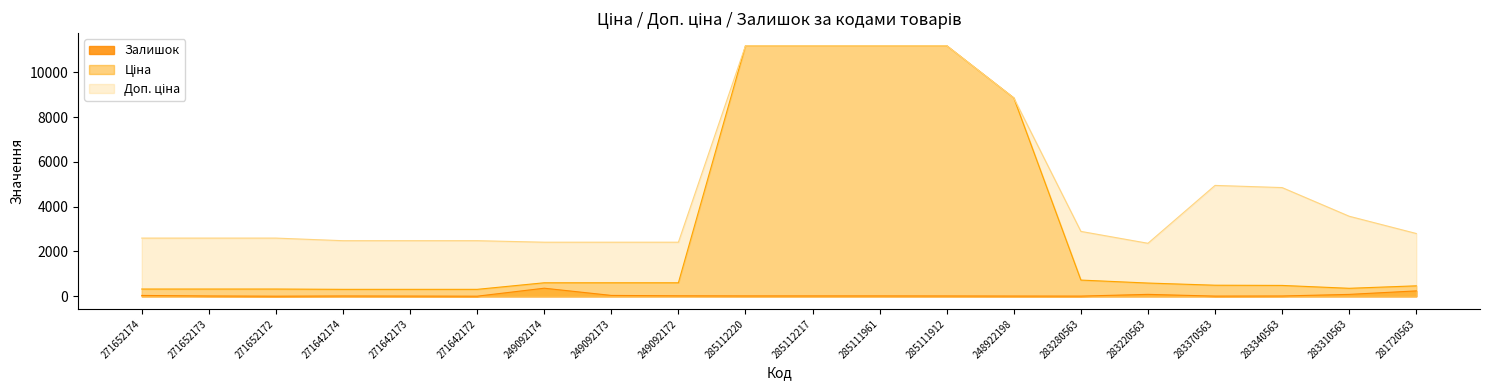

At which category is the sum across all series the highest?

285112220